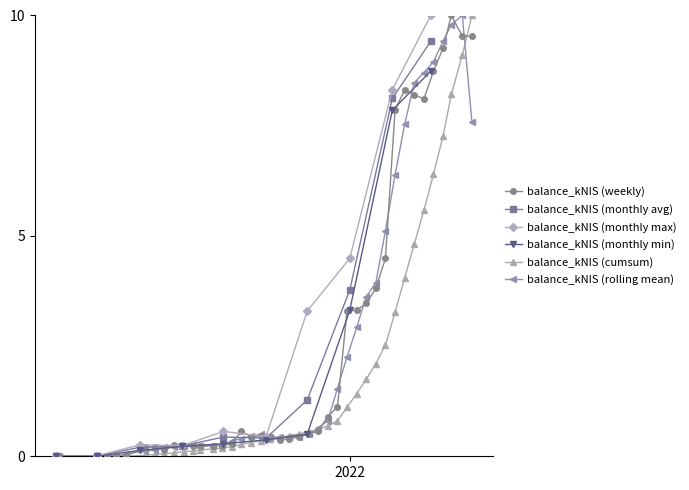

What is the value of the 19th point from the left?

0.4